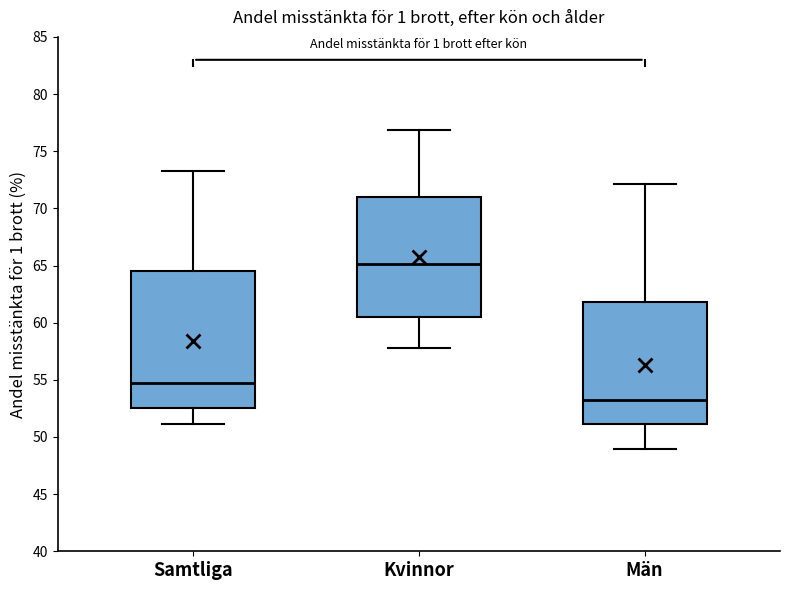

Reading left to right, transcribe this box plot: for each box, give where its median line is, the range the box spans, and where its two whiskers end, as read against the y-axis. The values are not printed on the chart, so give them approximately, as read against the axis.

Samtliga: median 55.0, box 52.5 to 64.5, whiskers 51.0 to 73.5
Kvinnor: median 65.0, box 60.5 to 71.0, whiskers 58.0 to 77.0
Män: median 53.0, box 51.0 to 62.0, whiskers 49.0 to 72.0